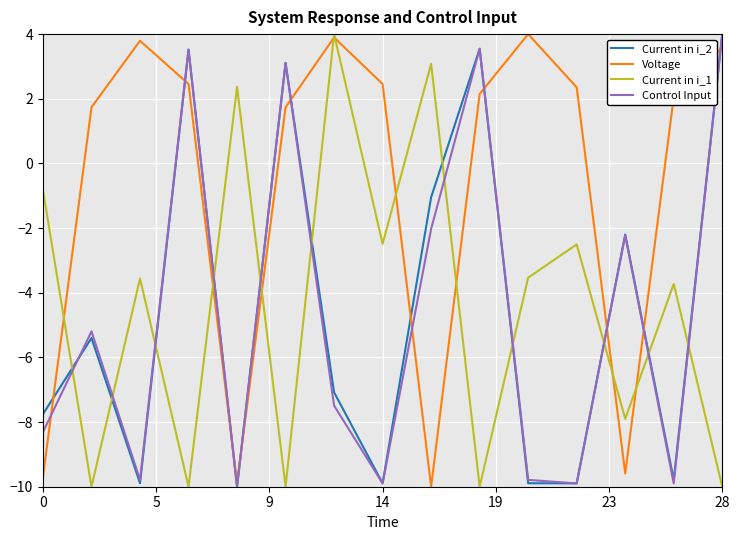

Which series has the largest total across all categories?

Voltage